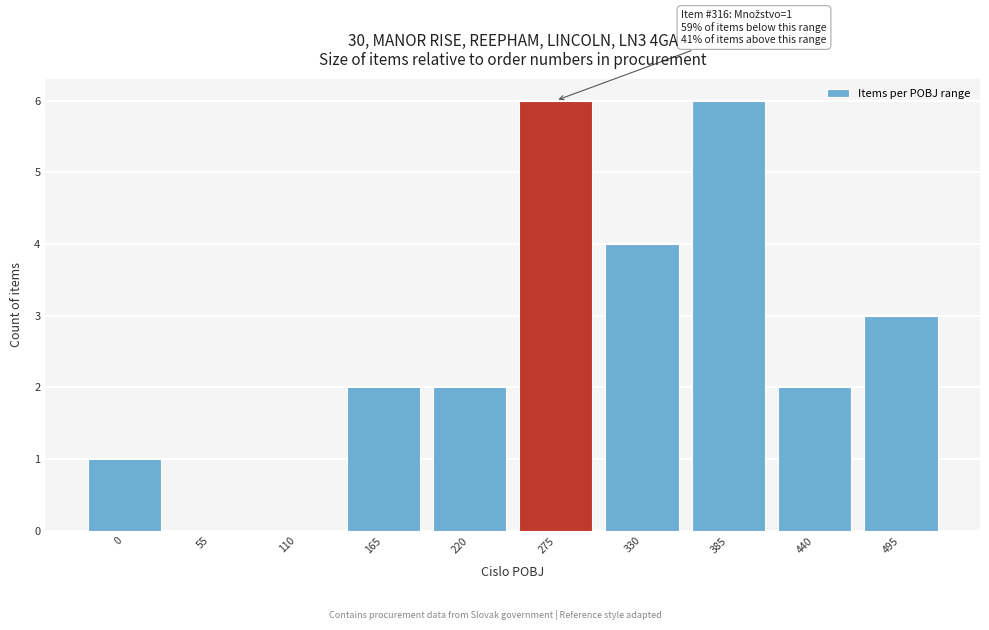

Reading left to right, what are all the values shown in this chart?

0=1	55=0	110=0	165=2	220=2	275=6	330=4	385=6	440=2	495=3